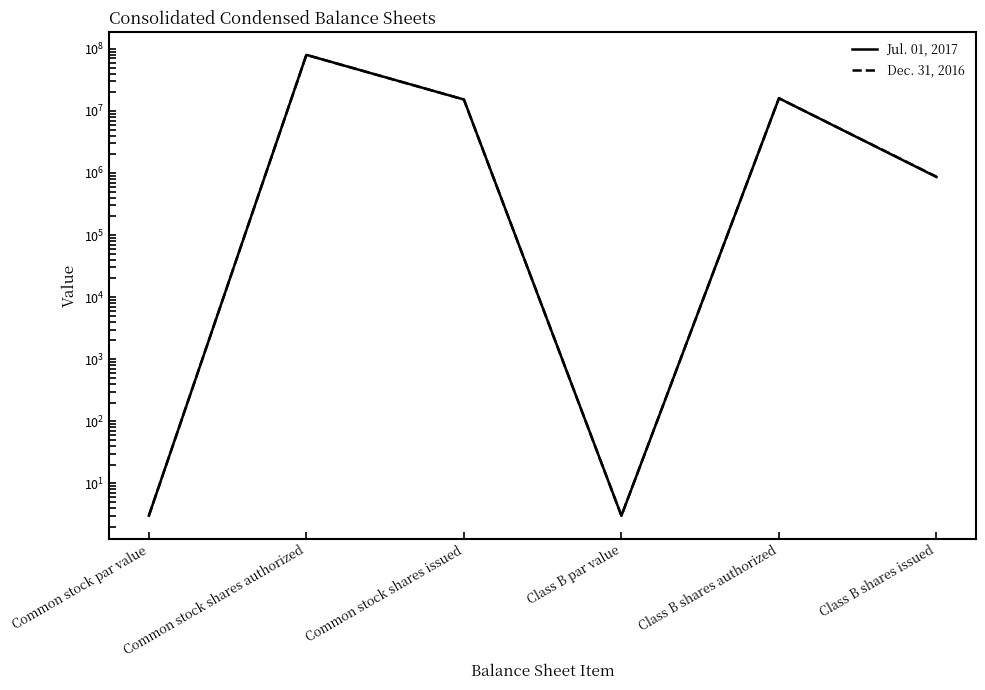

What are all the series names shown in the legend?

Jul. 01, 2017, Dec. 31, 2016